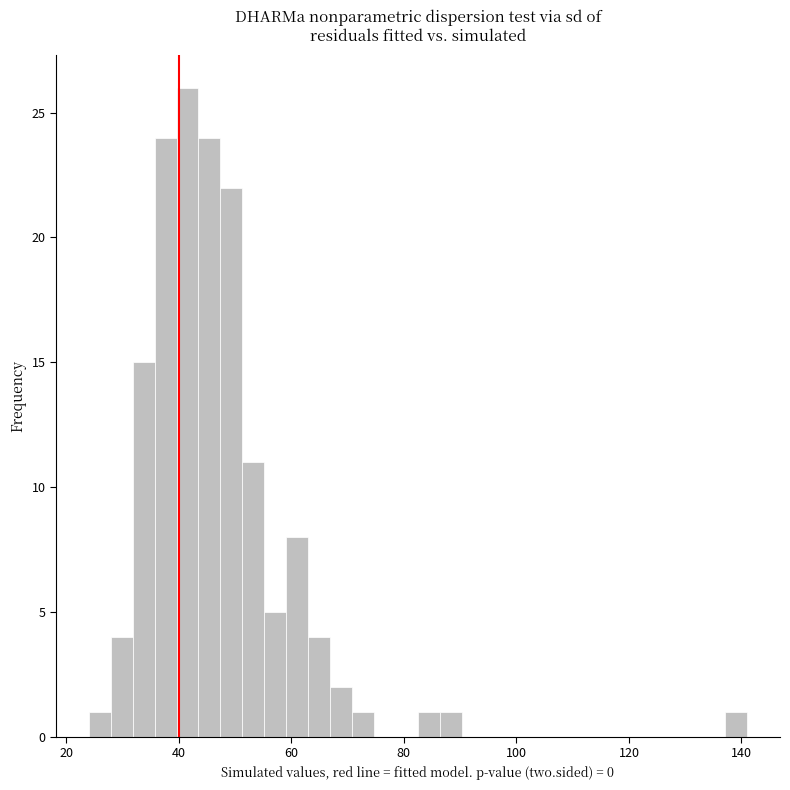

Around what value on the x-axis is the tallest bar? Give the approximate position of its centre, as read against the axis.

42